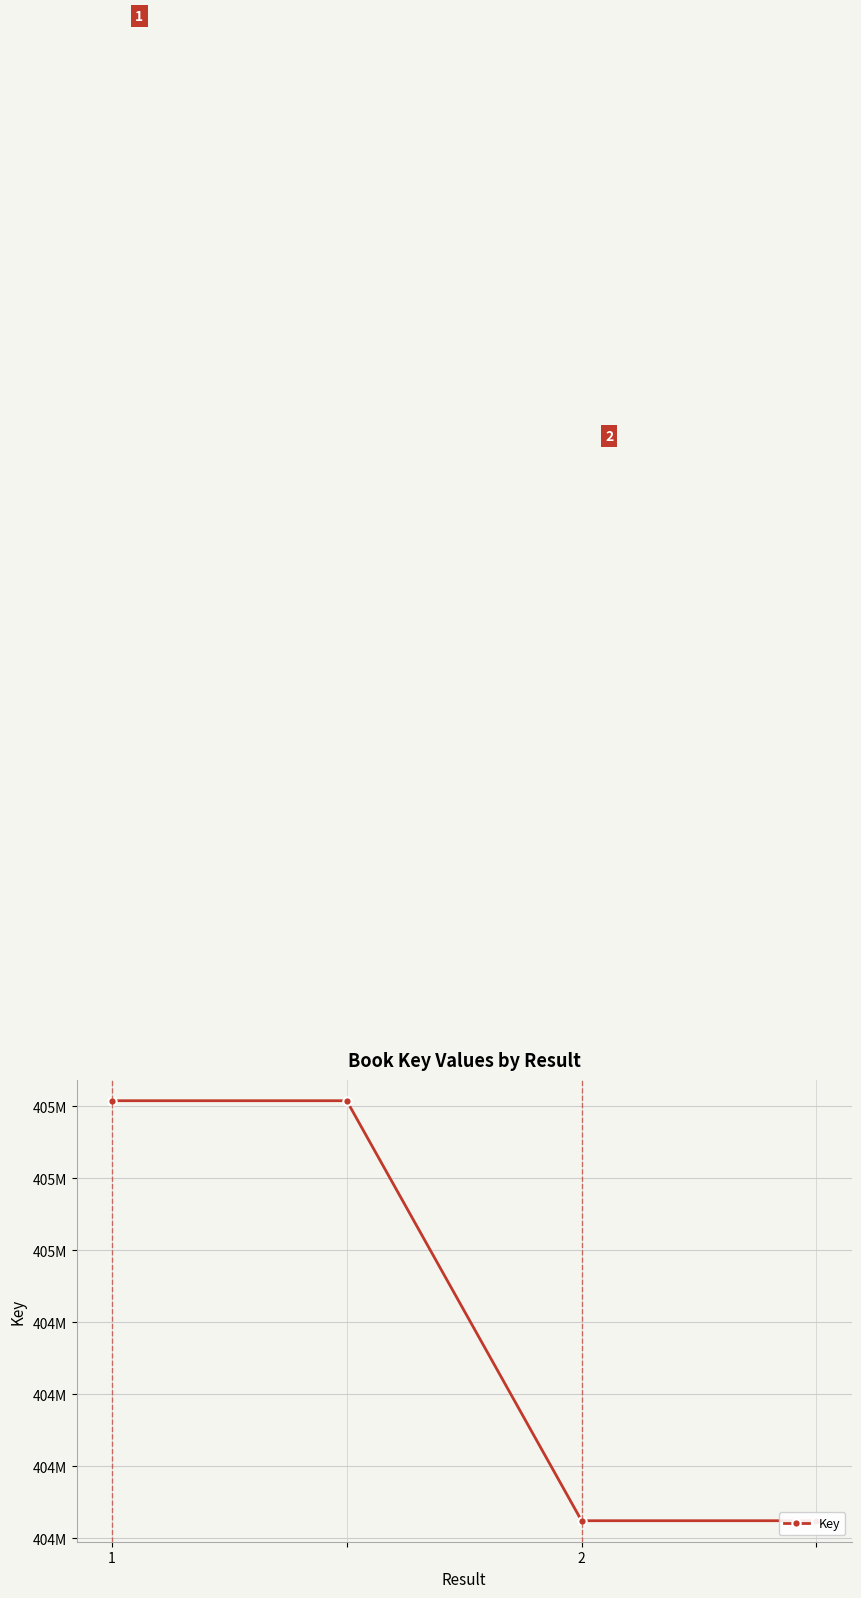

What value does the data have at 2, to the nearest 10?

404224470